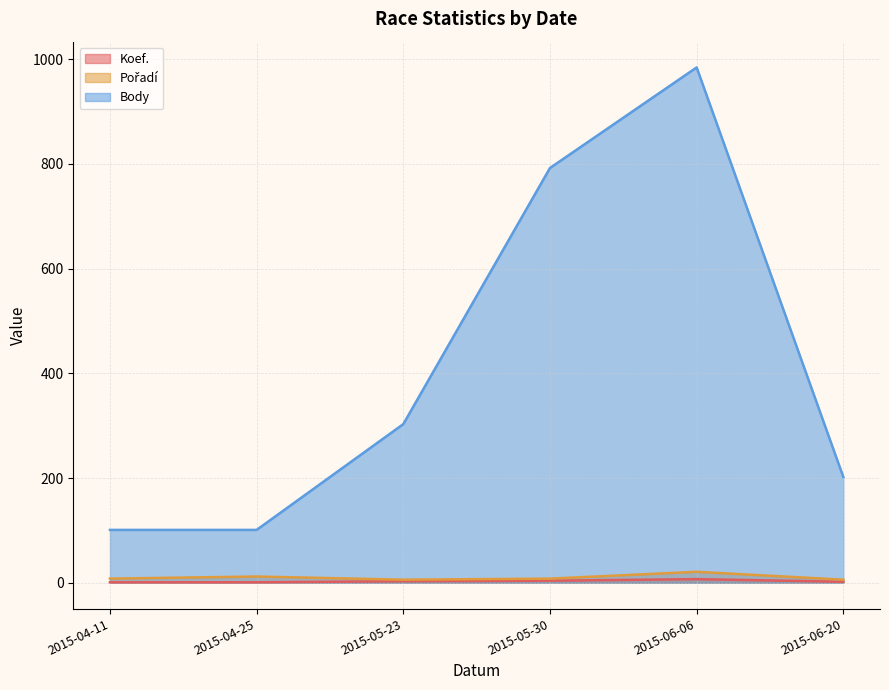

True or false: Koef. and Body intersect in this chart.

False